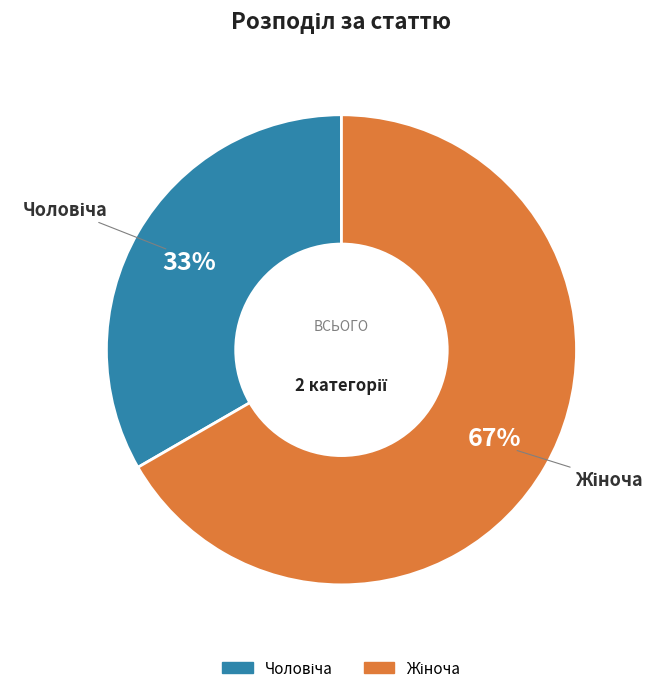

To the nearest percent, what is the average slice percentage?

50%